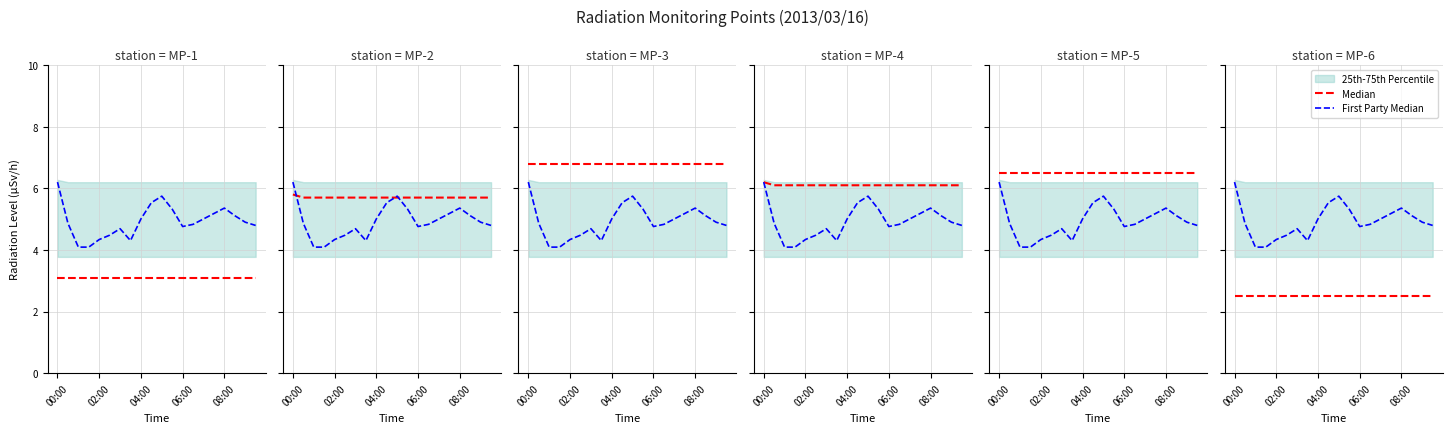

True or false: First Party Median has a value of 4.8 at 13.

True